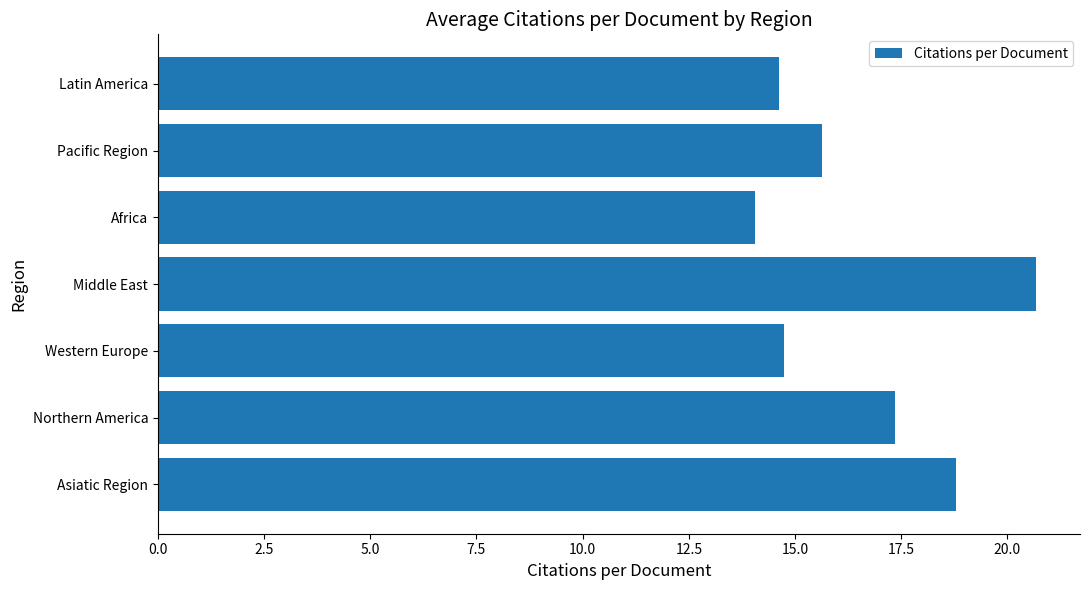

Are the bars horizontal?

Yes